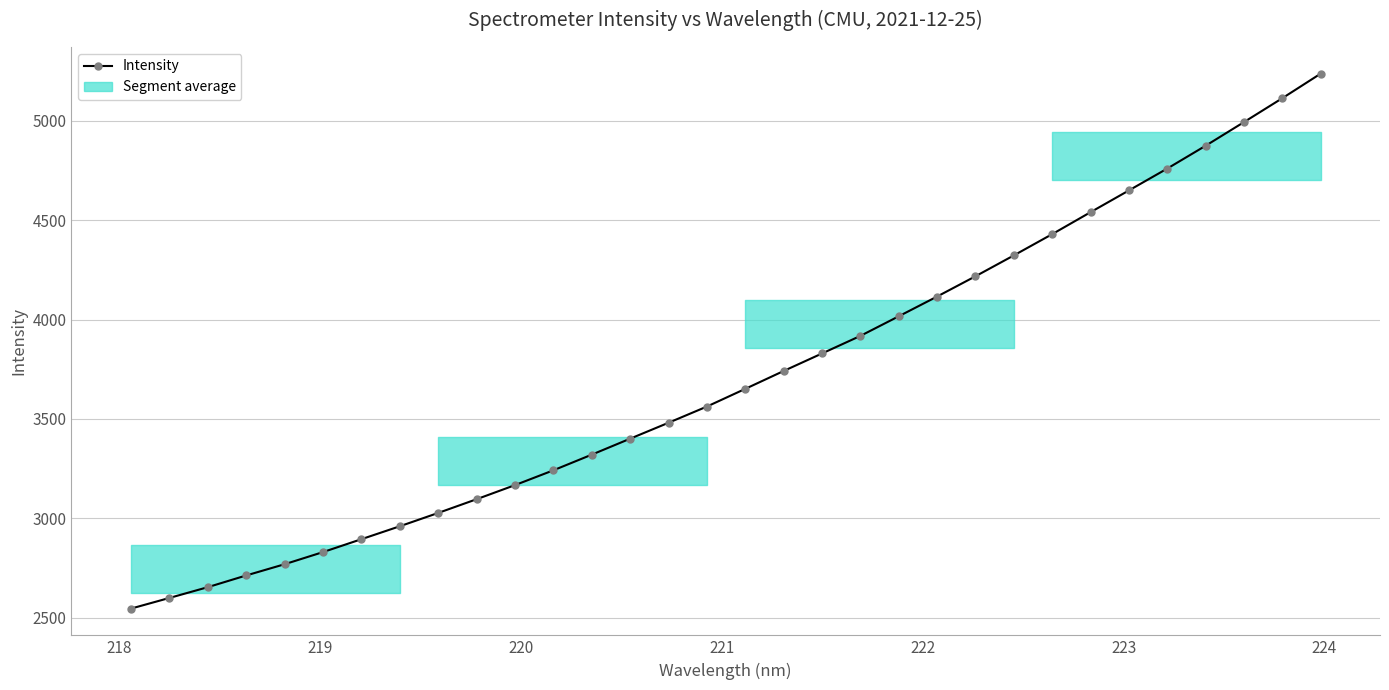

What is the maximum value for Intensity?

5236.4